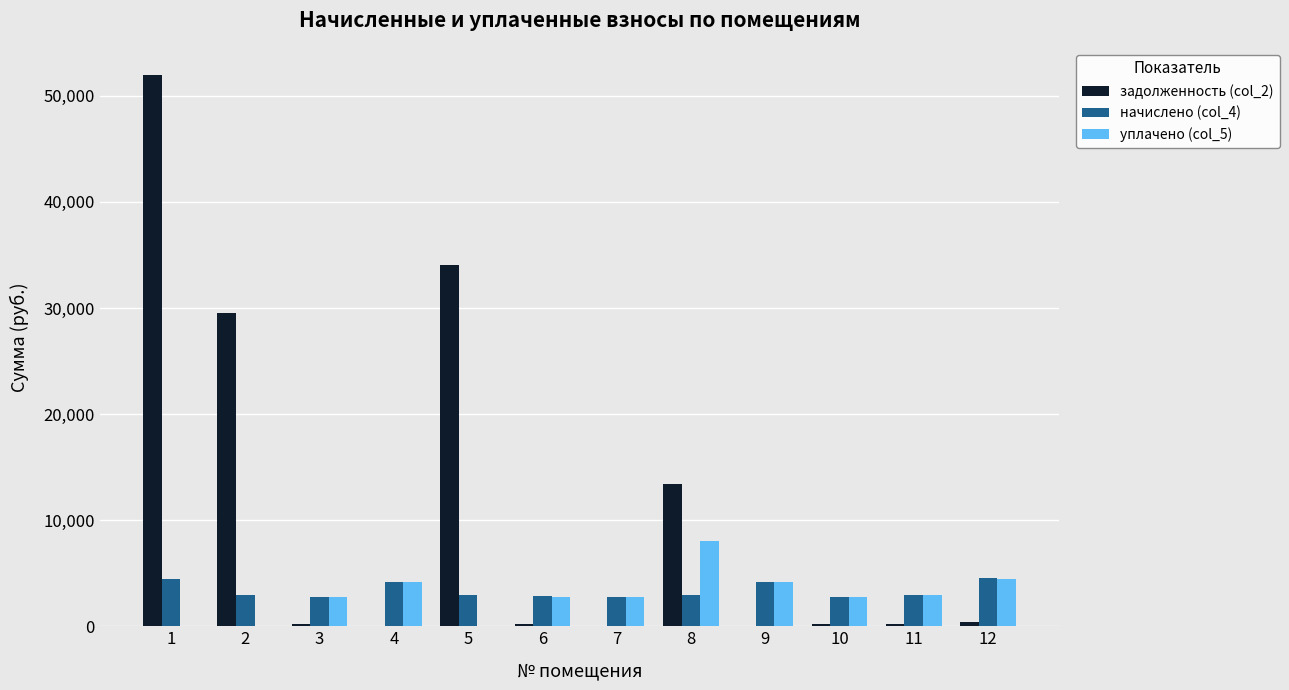

Which series has the largest total across all categories?

задолженность (col_2)